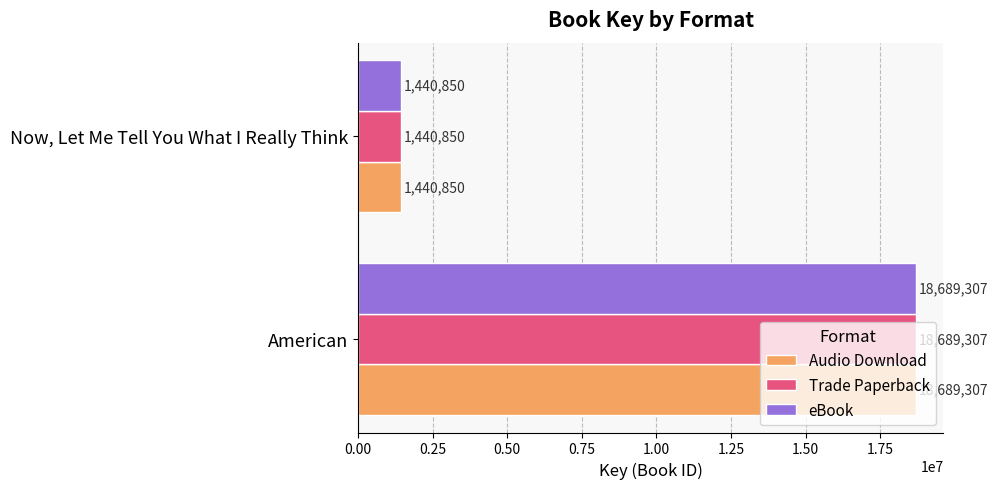

List the labels in order of Trade Paperback value, smallest first.

Now, Let Me Tell You What I Really Think, American